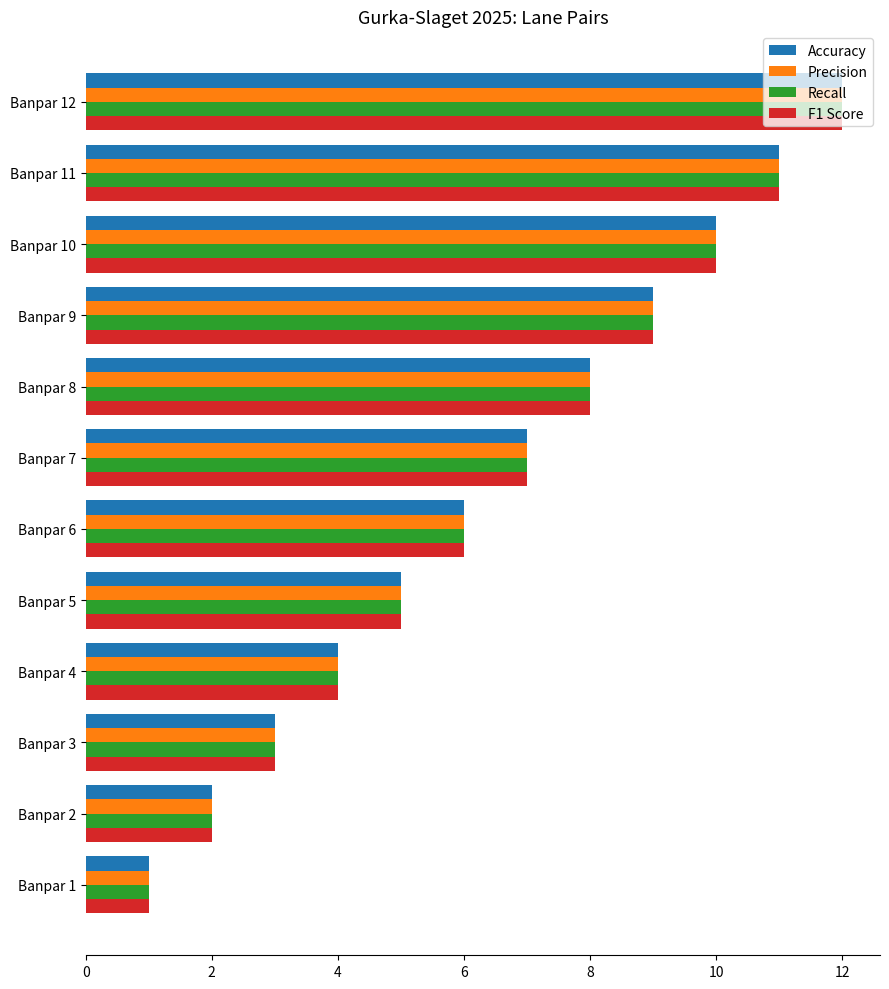

The value of F1 Score at Banpar 7 is 7. True or false?

True